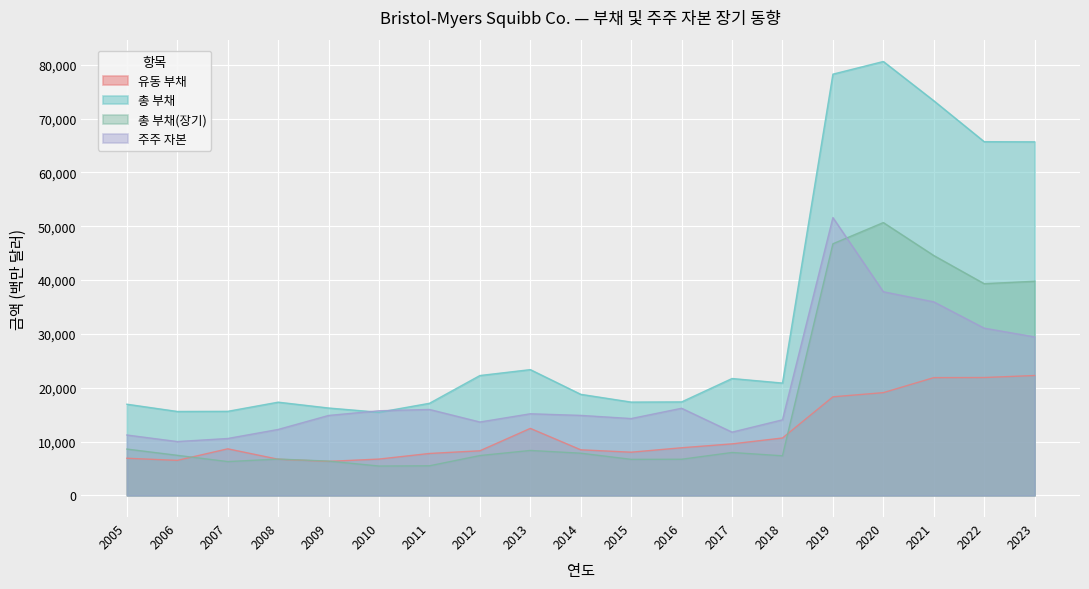

How many categories are shown in the chart?

19